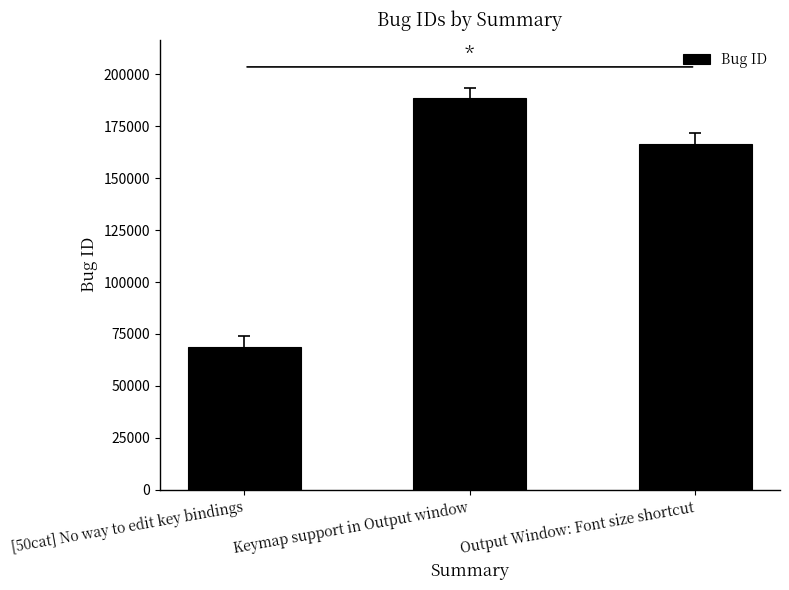

Which label corresponds to the smallest value in the chart?

[50cat] No way to edit key bindings